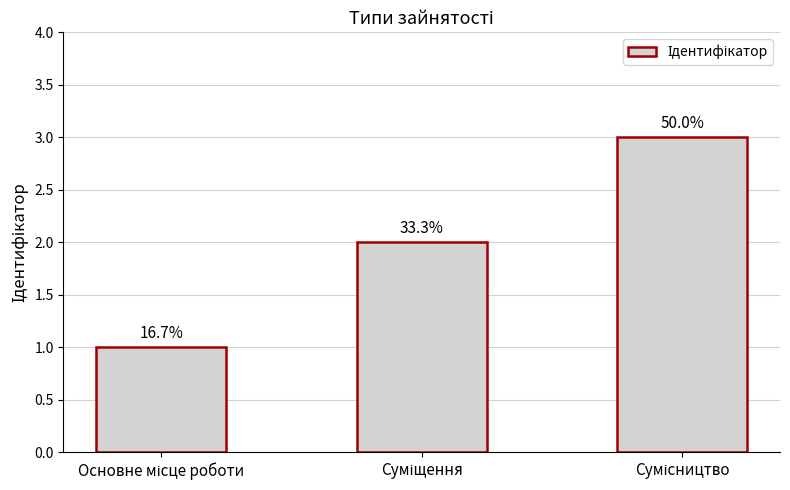

How many bars are there in total?

3